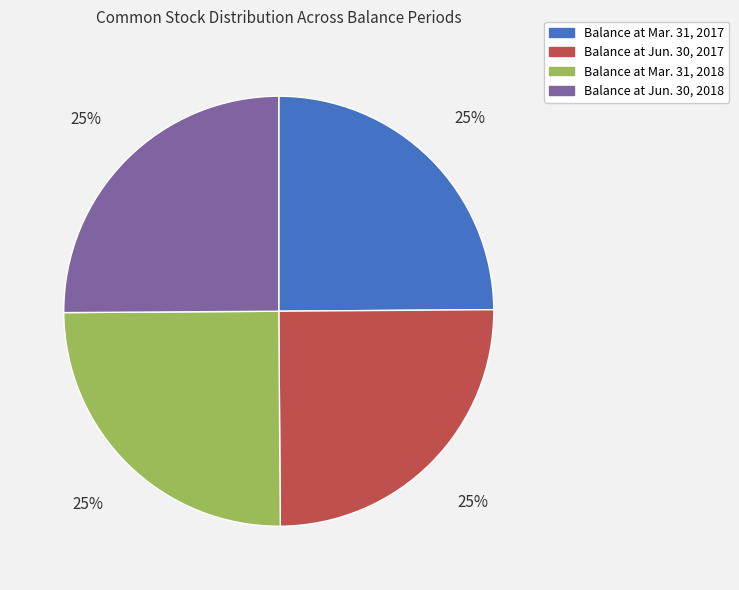

Approximately how many times larger is the value at Balance at Mar. 31, 2017 compared to Balance at Mar. 31, 2018?

1.0